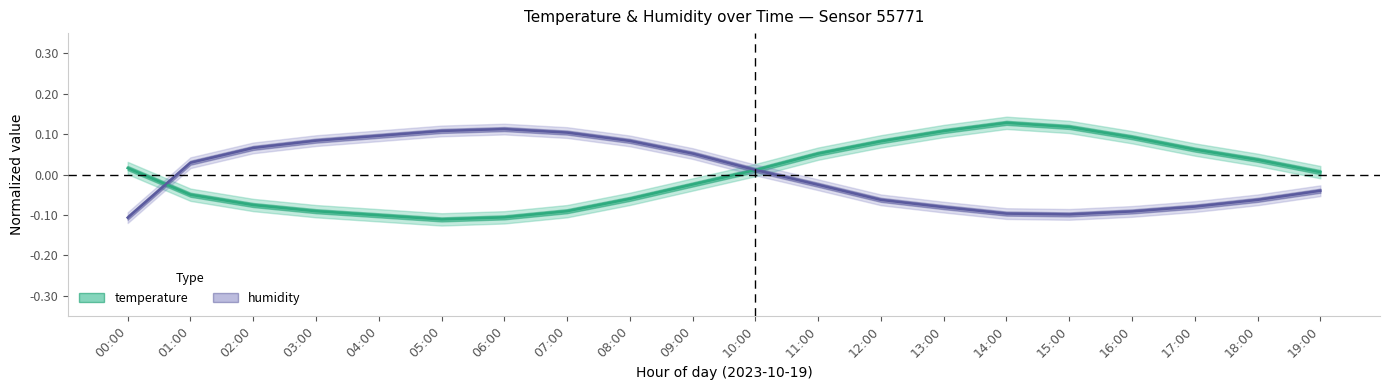

Which category has the lowest value across all series?

05:00